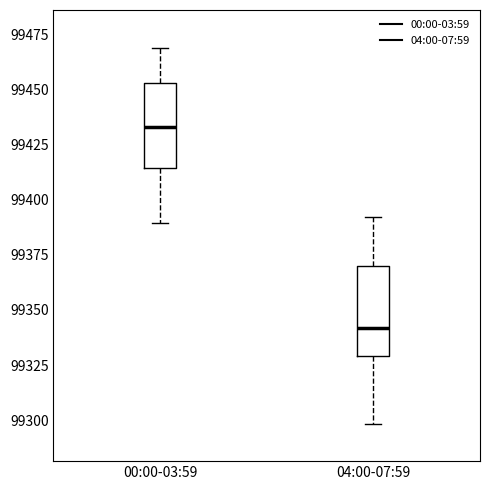

Where does the upper whisker of the box for 00:00-03:59 end on the y-axis? The values are not printed on the chart, so give them approximately, as read against the axis.

99470